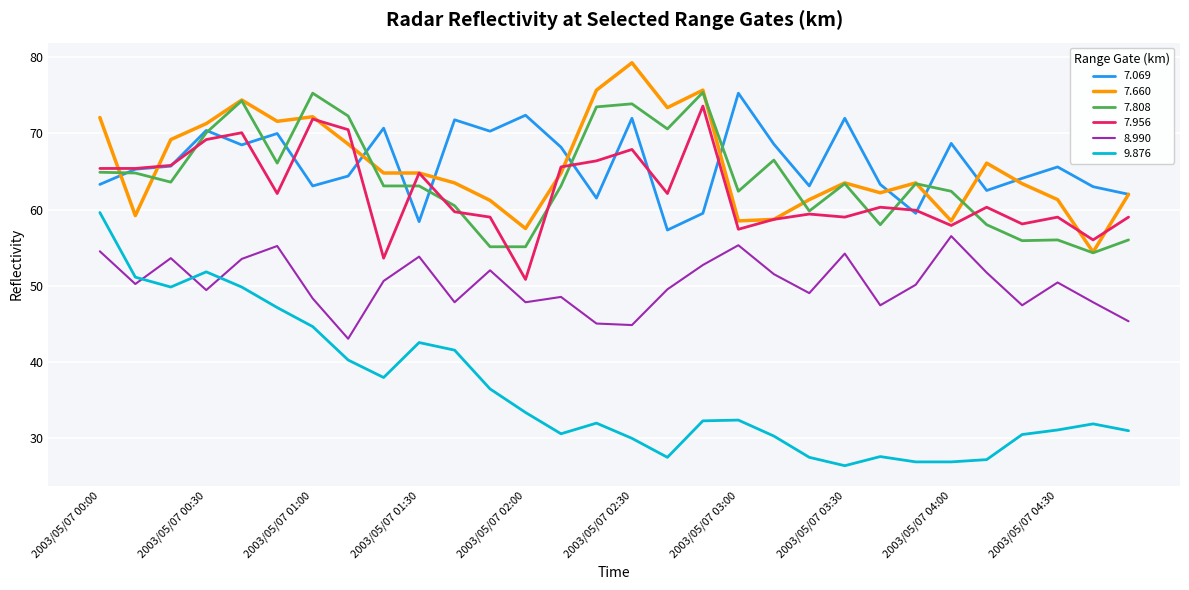

True or false: 7.956 and 9.876 cross at least once.

False